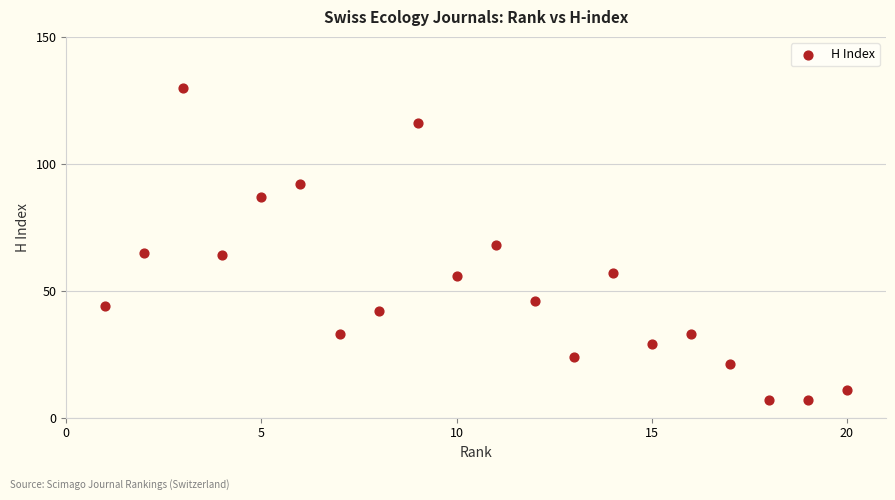

What is the range of Y values (max minus min)?

123